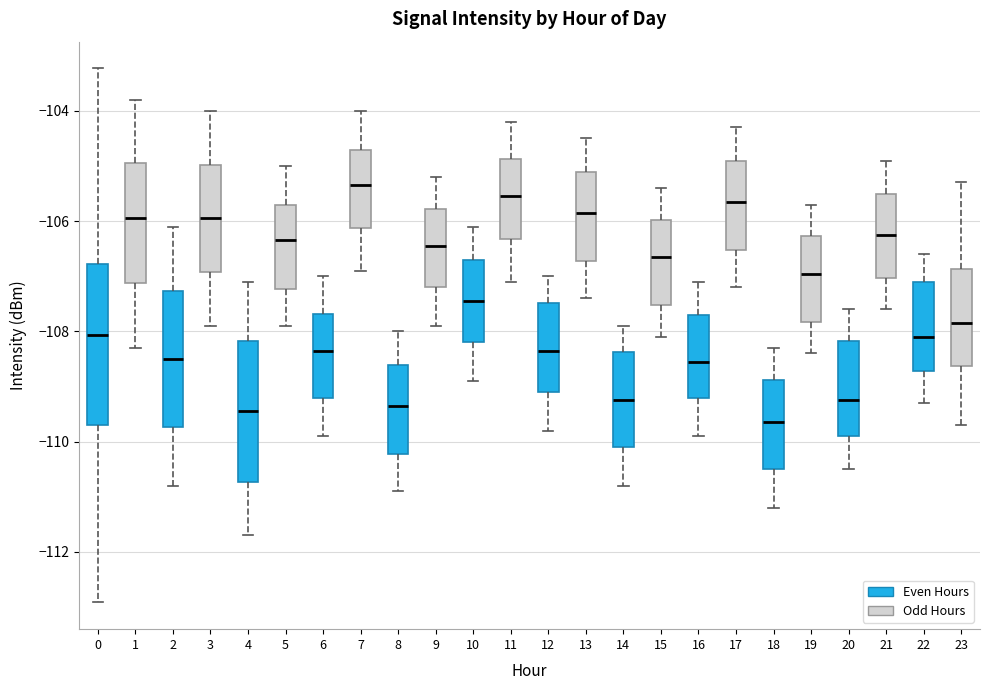

Which box's median line is the highest?

7